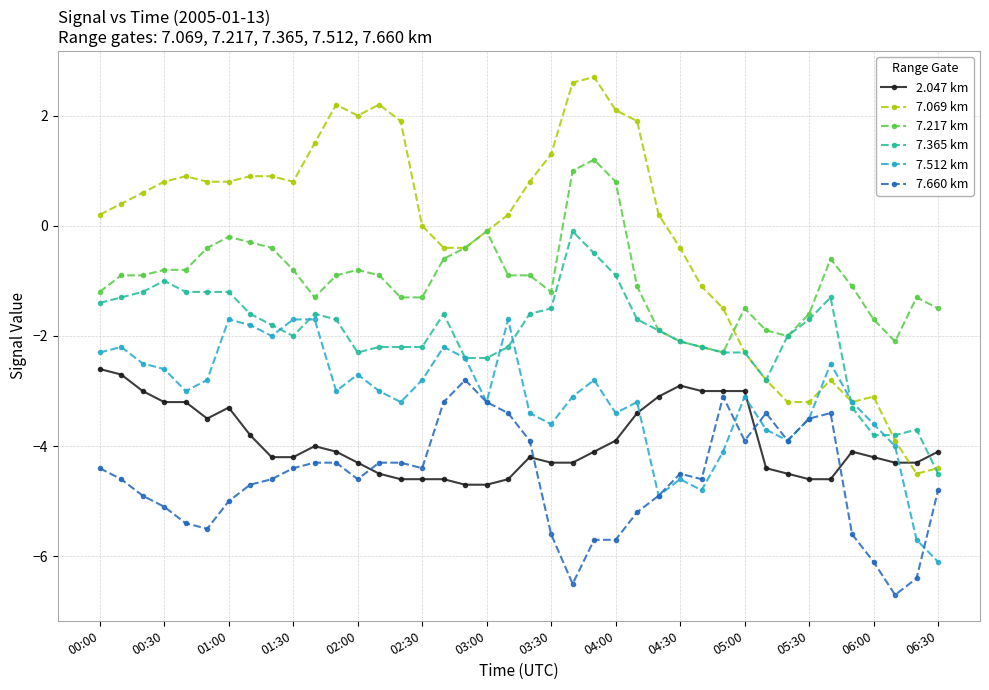

List the series in order of their overall mean, lowest first.

7.660 km, 2.047 km, 7.512 km, 7.365 km, 7.217 km, 7.069 km